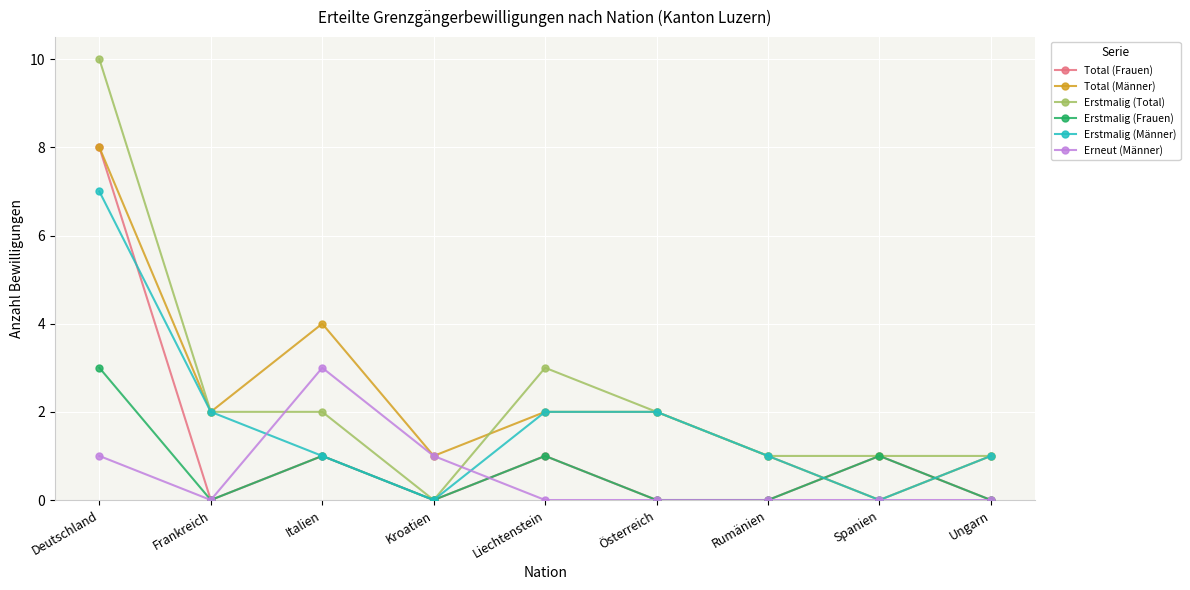

What is the sum of the Erstmalig (Männer) values at Rumänien and Italien?

2